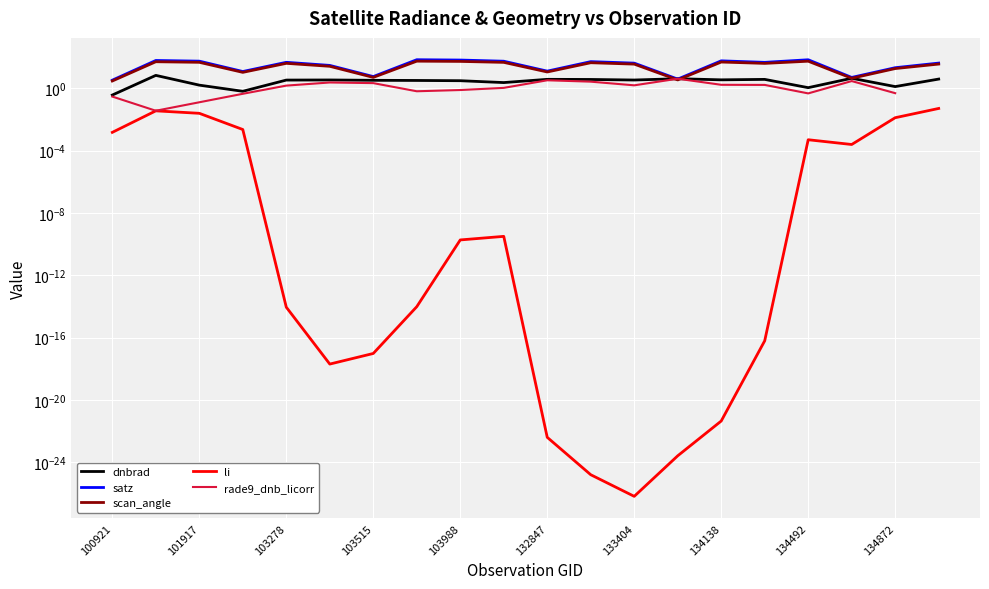

What is the total value across all series at 134322?

91.0